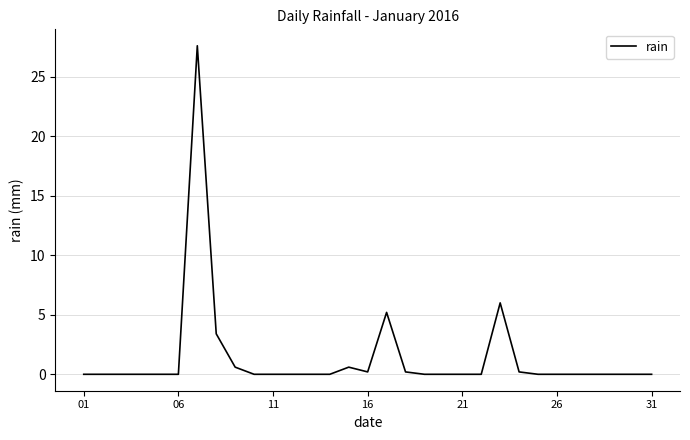

What is the difference between the maximum and minimum values?

27.6